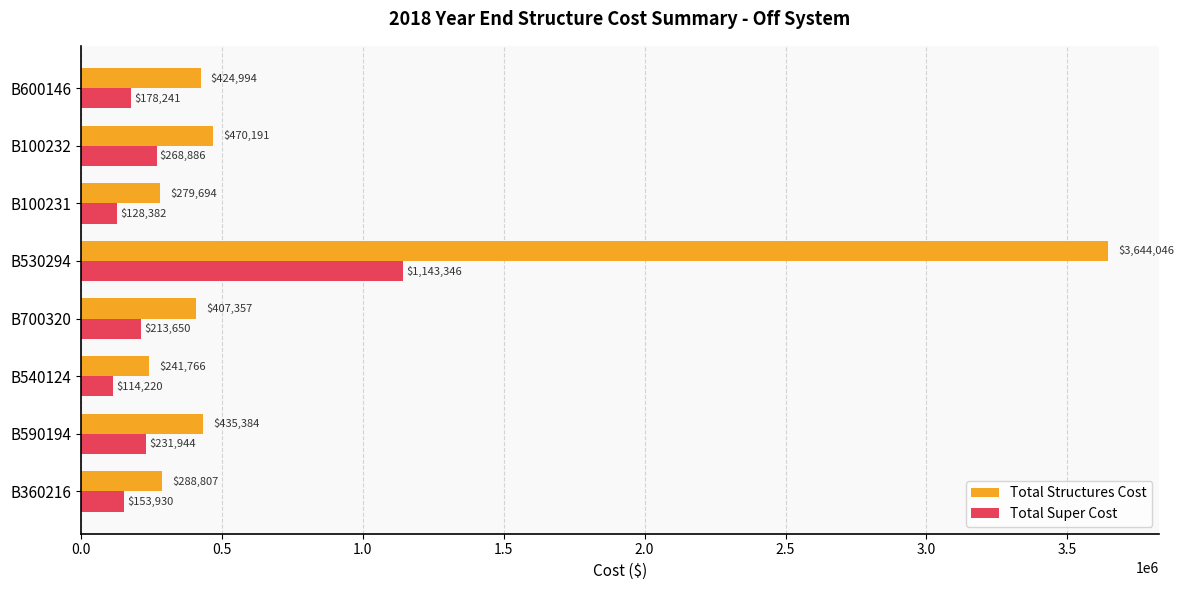

Which series has the largest total across all categories?

Total Structures Cost